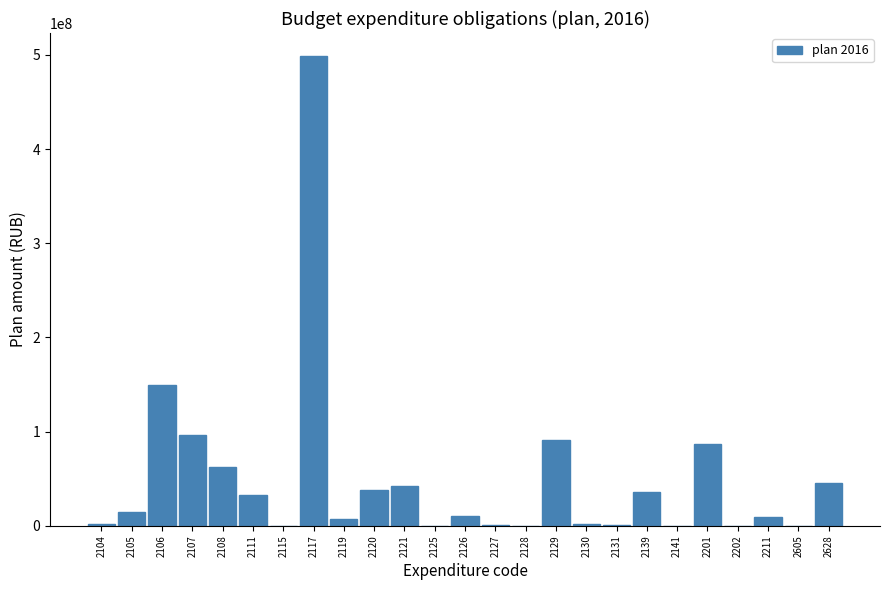

Is it true that the value at 2105 is 15084381.0?

True